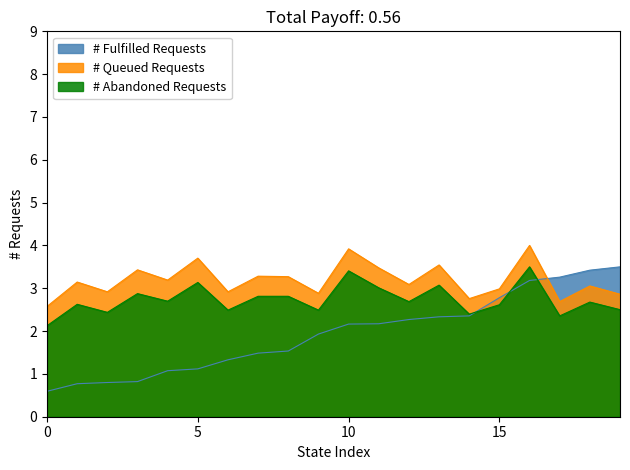

The value of Average Annual Count at New Mexico is 3.6. True or false?

False